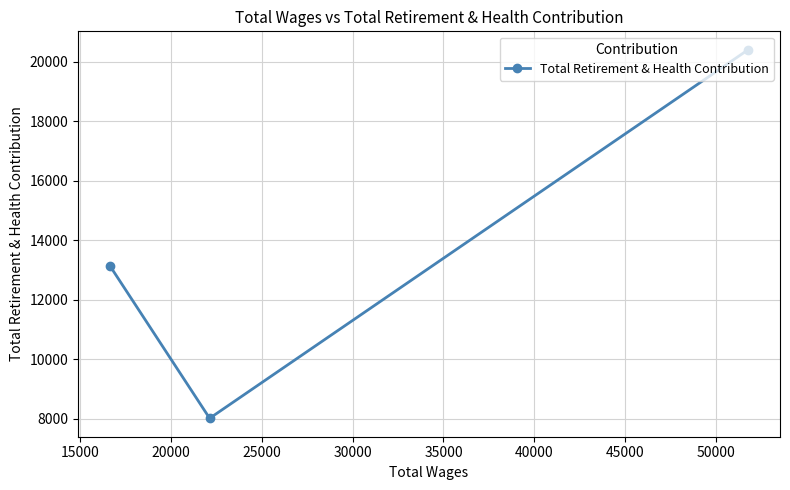

What is the value of the 1st point from the left?

13140